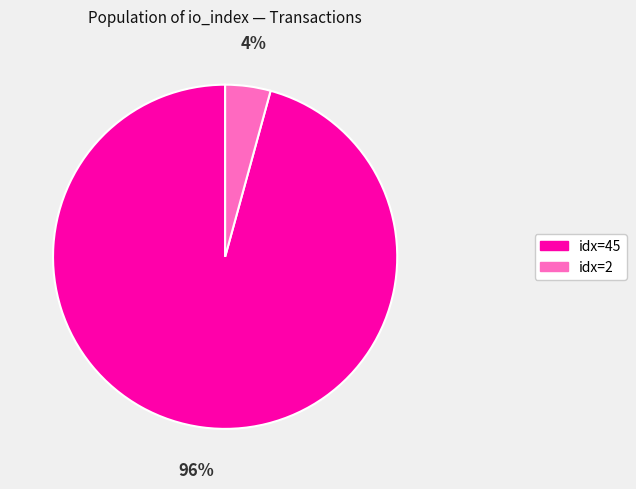

To the nearest percent, what is the average slice percentage?

50%